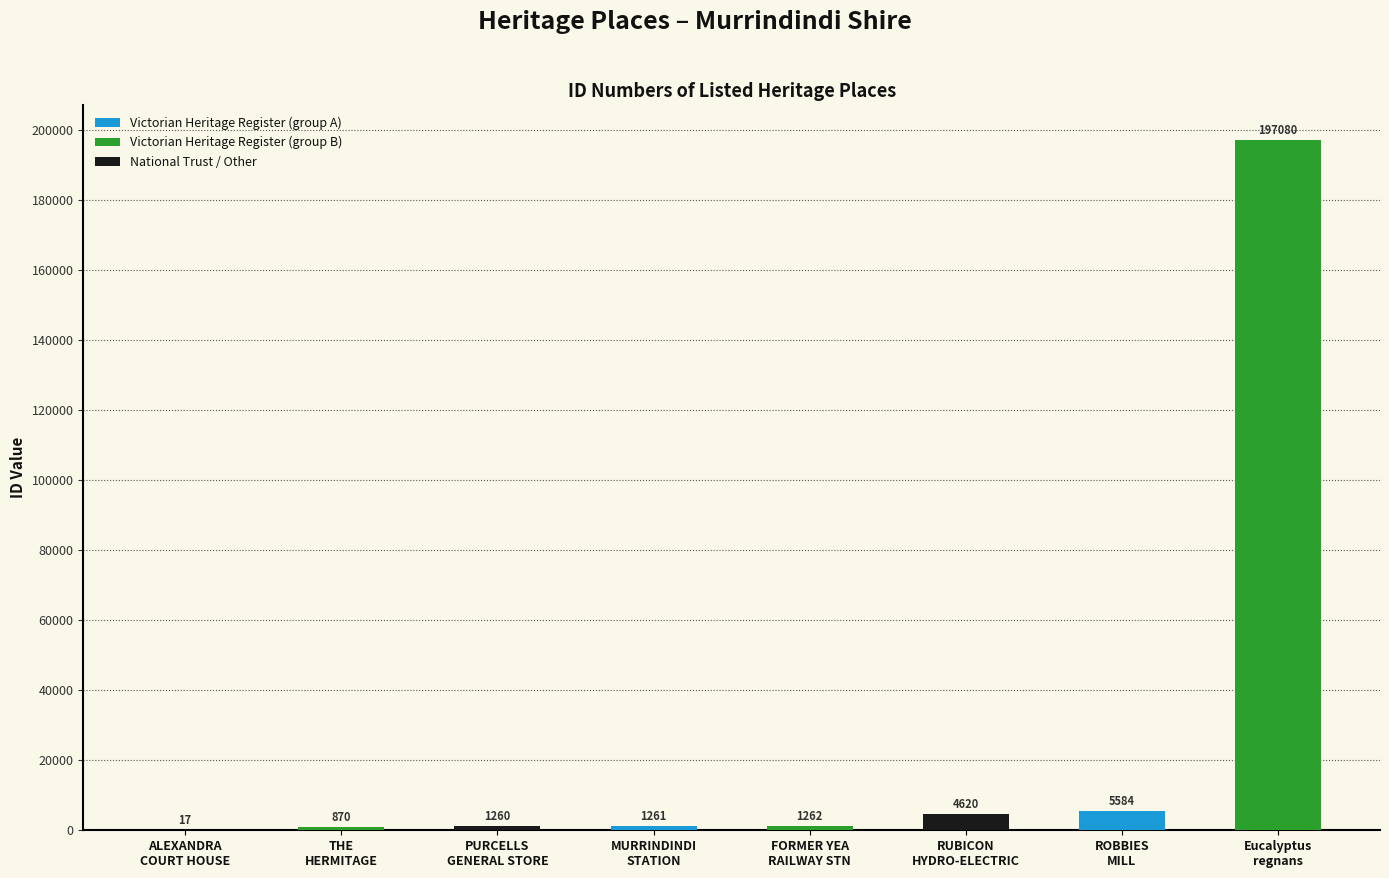

What is the sum of all values?

211954